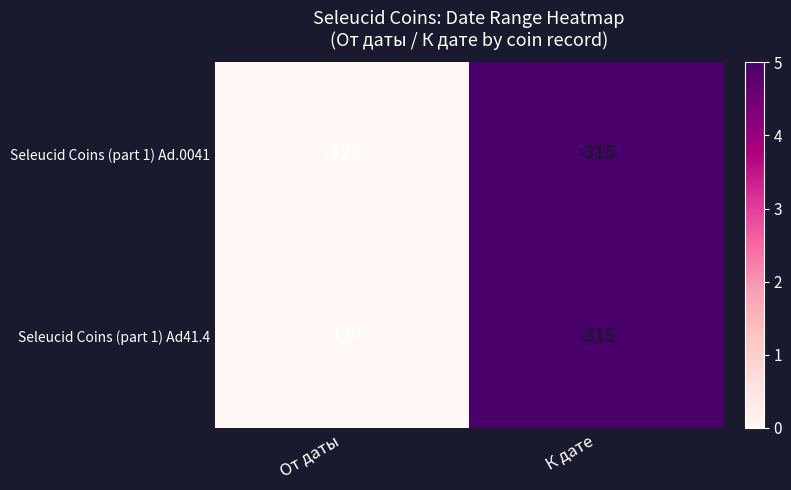

Reading left to right, extract all data points from this chart.

Seleucid Coins (part 1) Ad.0041: От даты=-320	К дате=-315
Seleucid Coins (part 1) Ad41.4: От даты=-320	К дате=-315